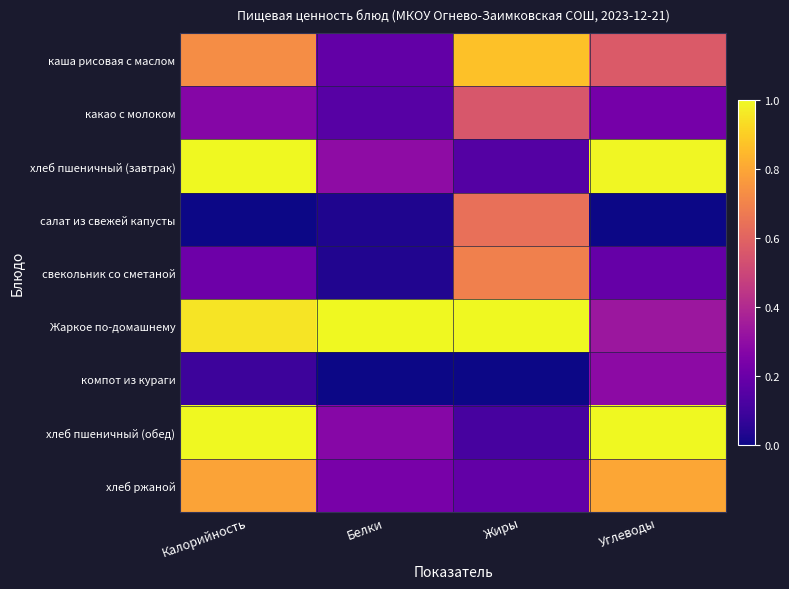

Which series has the largest total across all categories?

Жаркое по-домашнему